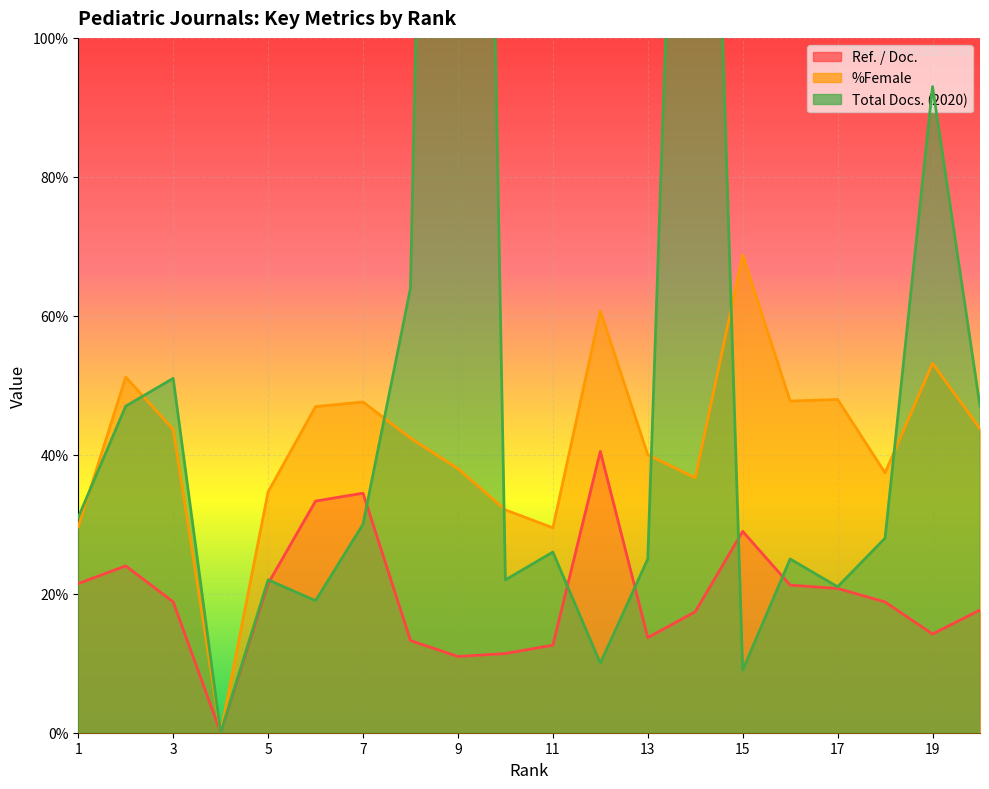

What is the difference between the highest and lowest values at 13?

26.3